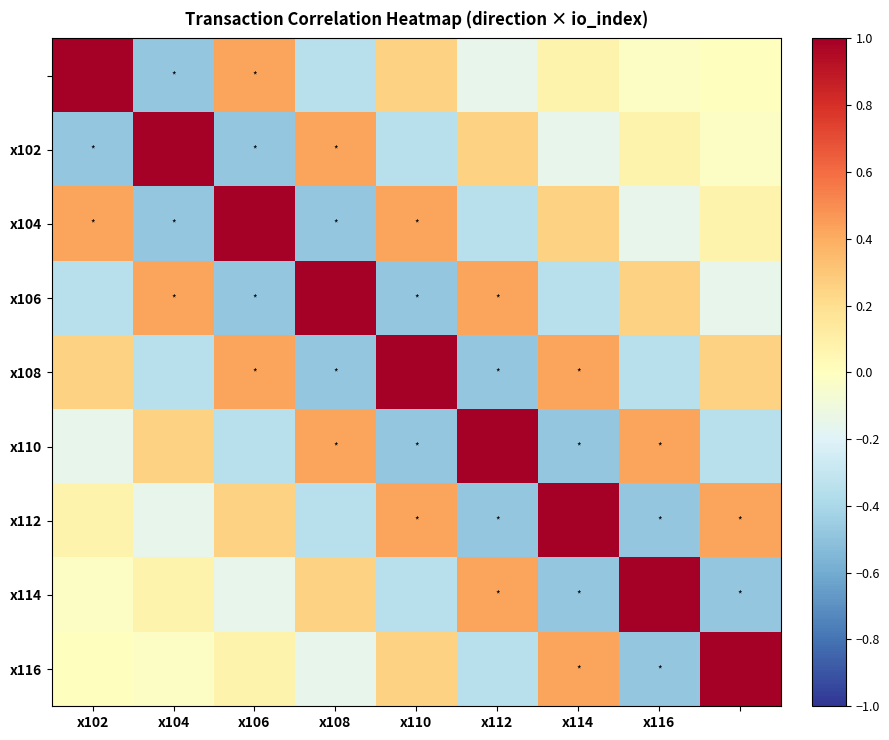

What is the greatest value displayed?

1.0